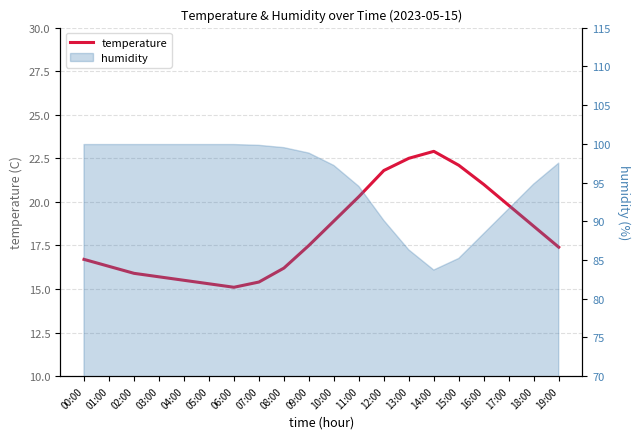

Reading left to right, list all the values displayed in this chart.

00:00=16.7	01:00=16.3	02:00=15.9	03:00=15.7	04:00=15.5	05:00=15.3	06:00=15.1	07:00=15.4	08:00=16.2	09:00=17.5	10:00=18.9	11:00=20.3	12:00=21.8	13:00=22.5	14:00=22.9	15:00=22.1	16:00=21.0	17:00=19.8	18:00=18.6	19:00=17.4